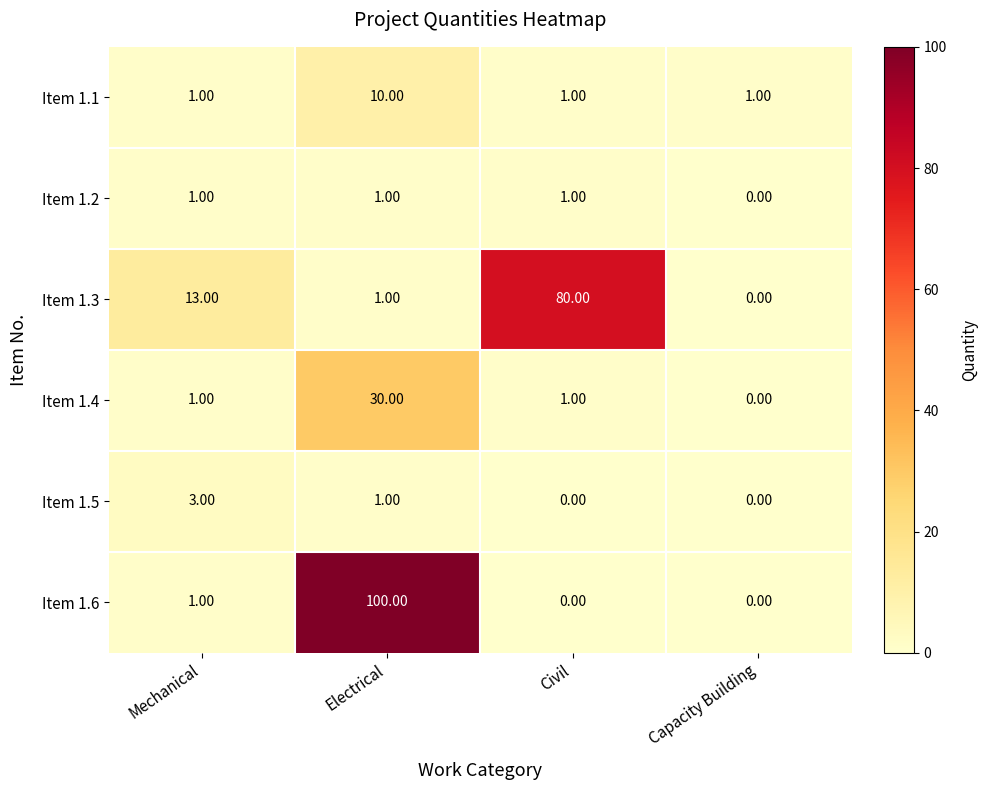

Which series has the largest range (max minus min)?

Item 1.6